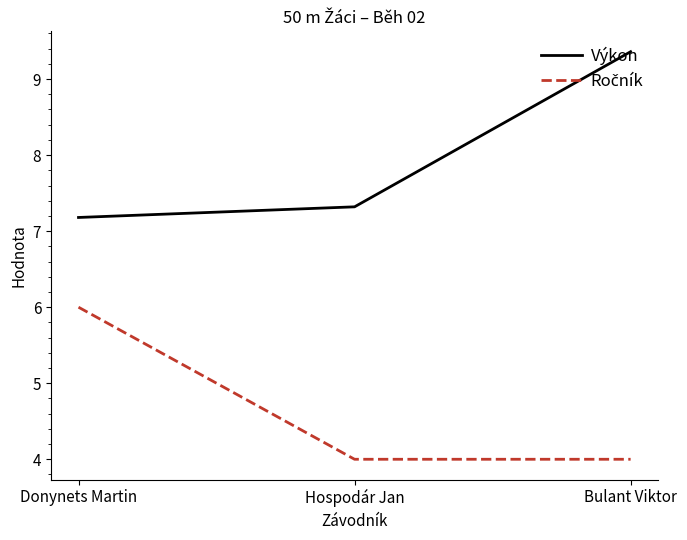

What position from the right is Hospodár Jan?

2